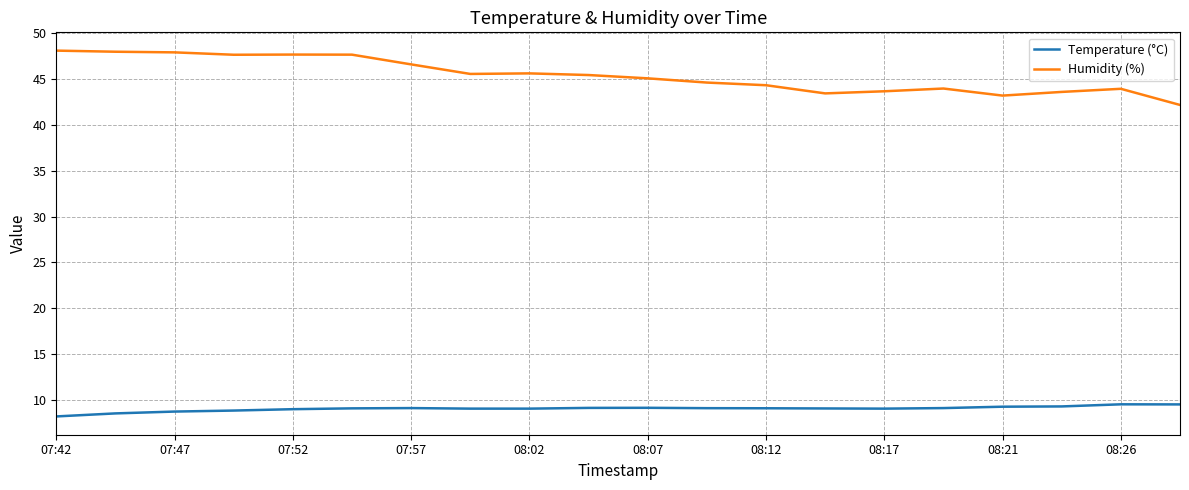

What are all the series names shown in the legend?

Temperature (°C), Humidity (%)